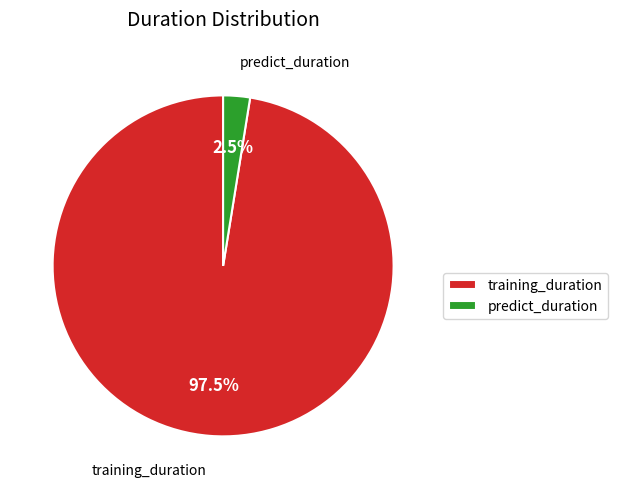

Combined, what portion of the pie is training_duration and predict_duration?

100.0%